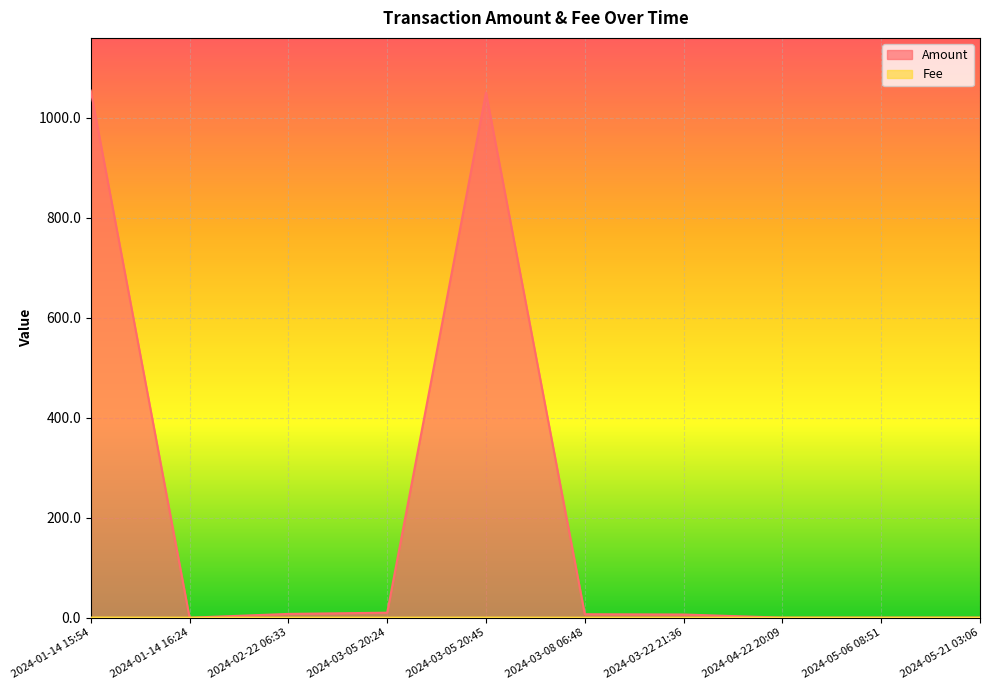

What are all the series names shown in the legend?

Amount, Fee